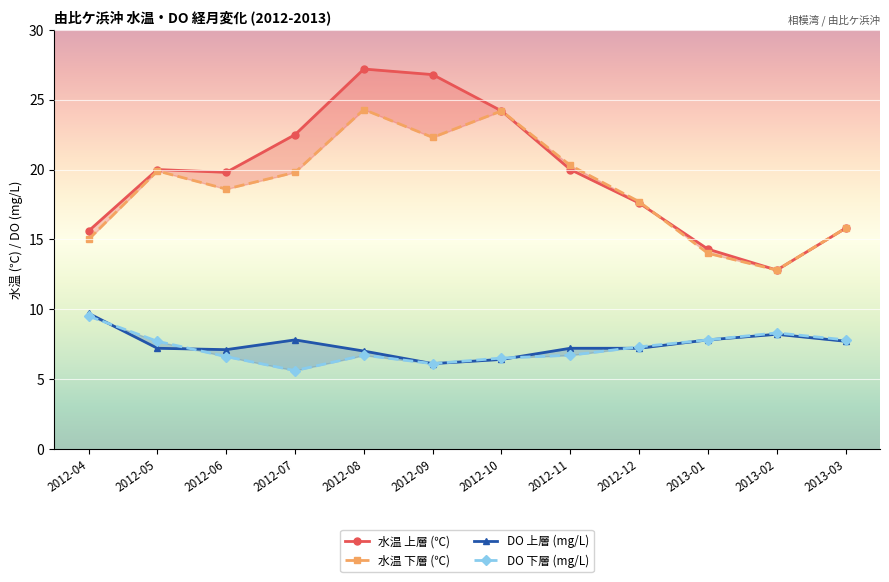

What is the total value across all series at 2012-09?

61.3